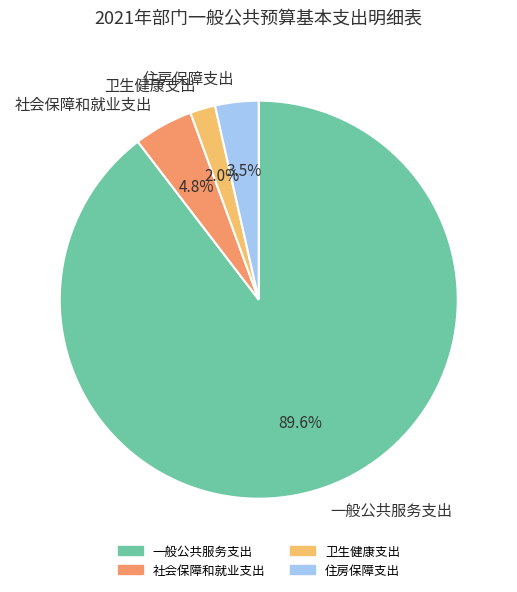

Rank the categories by value from highest to lowest.

一般公共服务支出, 社会保障和就业支出, 住房保障支出, 卫生健康支出